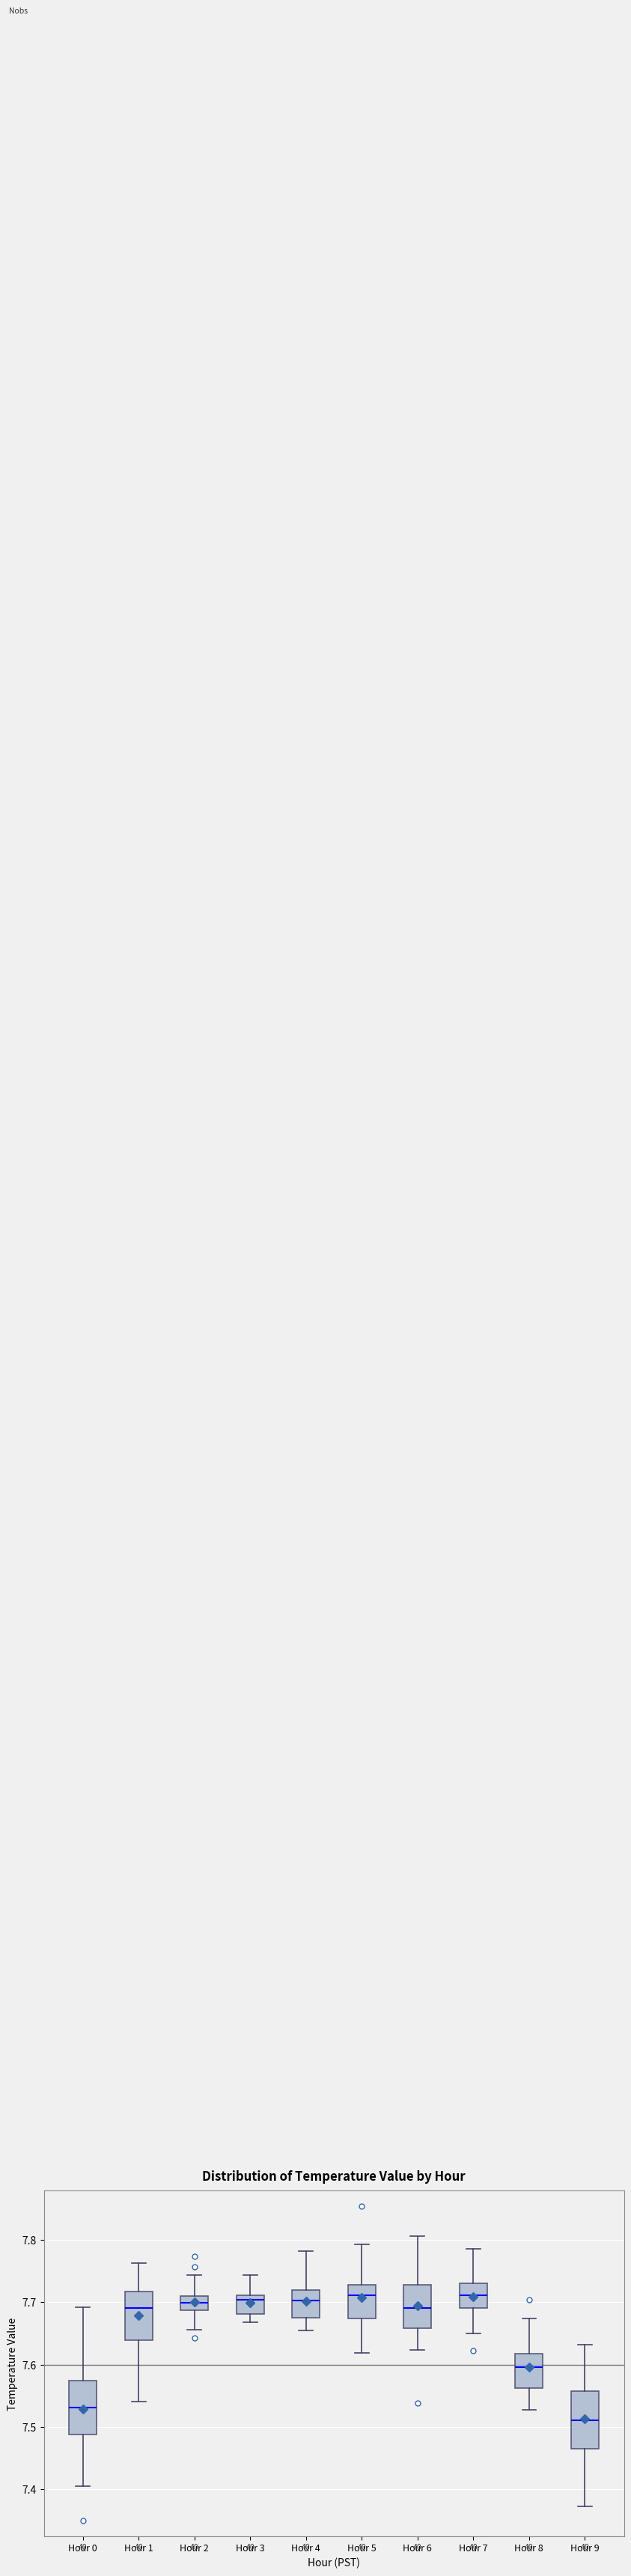

Where does the upper whisker of the box for Hour 2 end on the y-axis? The values are not printed on the chart, so give them approximately, as read against the axis.

7.74